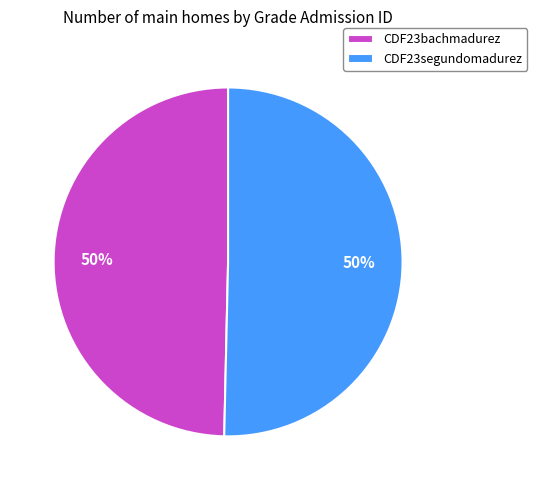

To the nearest percent, what is the average slice percentage?

50%